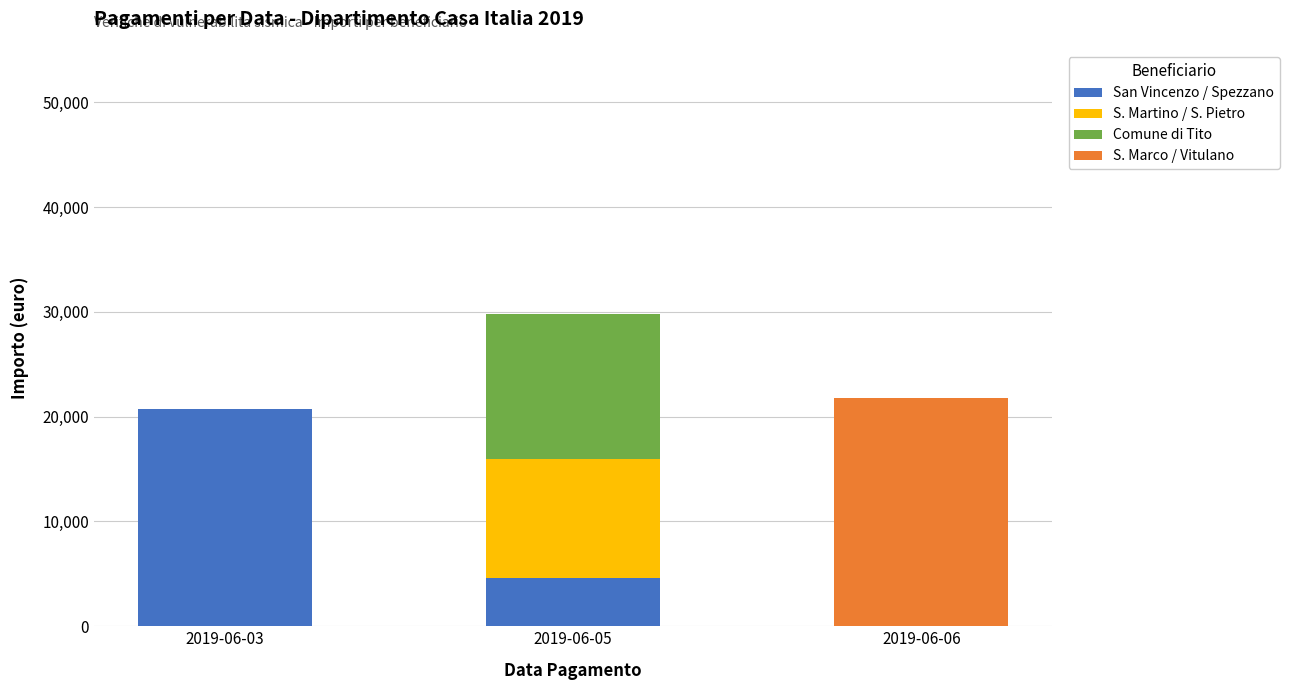

What is the sum of the San Vincenzo / Spezzano values at 2019-06-06 and 2019-06-03?

20706.0